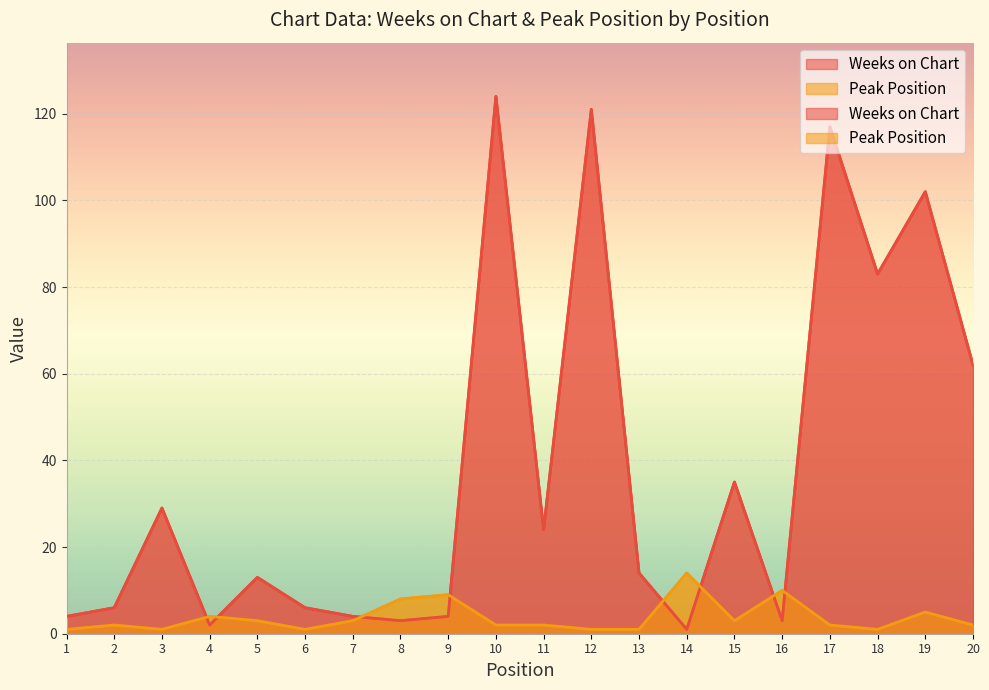

The value of Peak Position at 3 is 1. True or false?

True